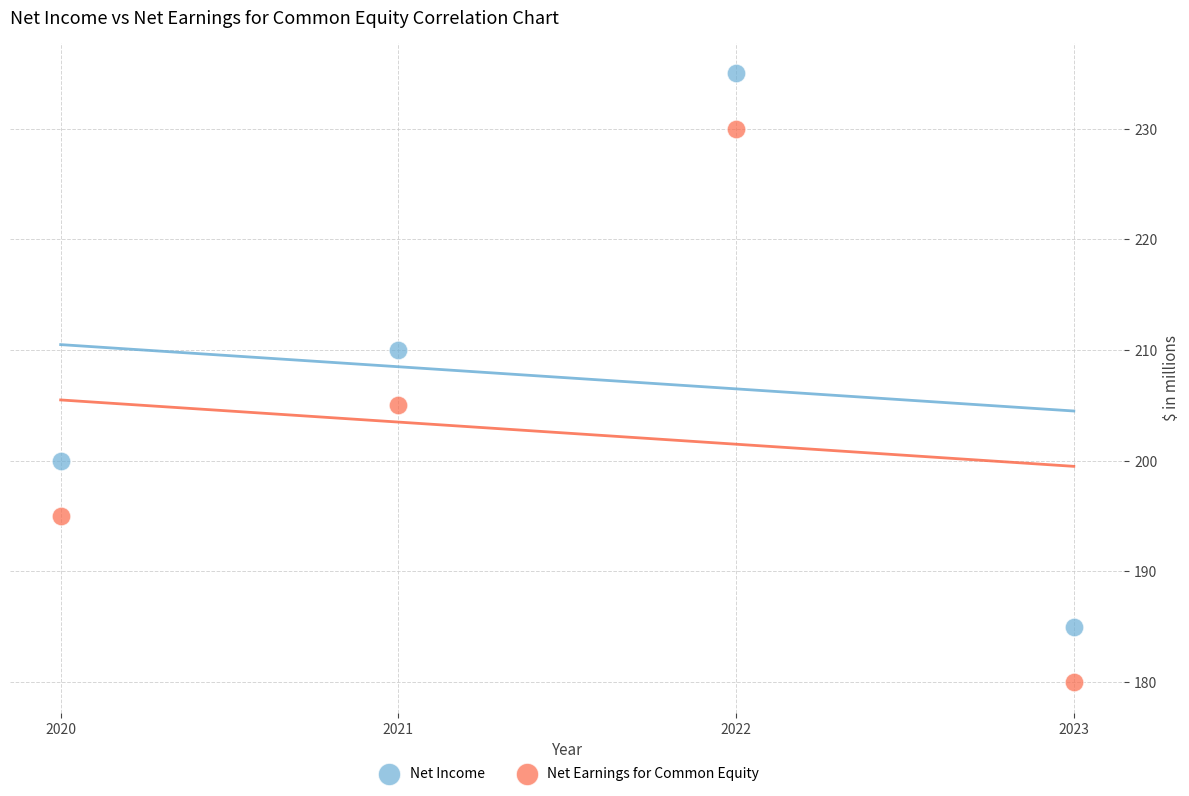

Across all data points, what is the average Y value?

205